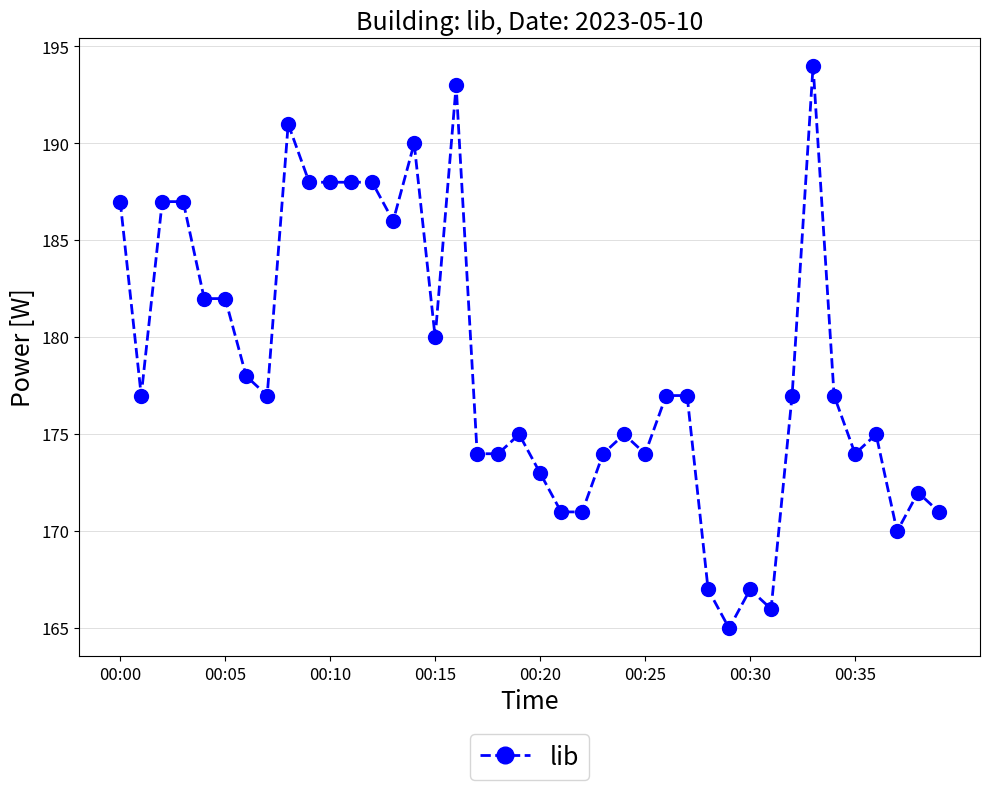

True or false: there are more than 1 points higher than both neighbors.

True